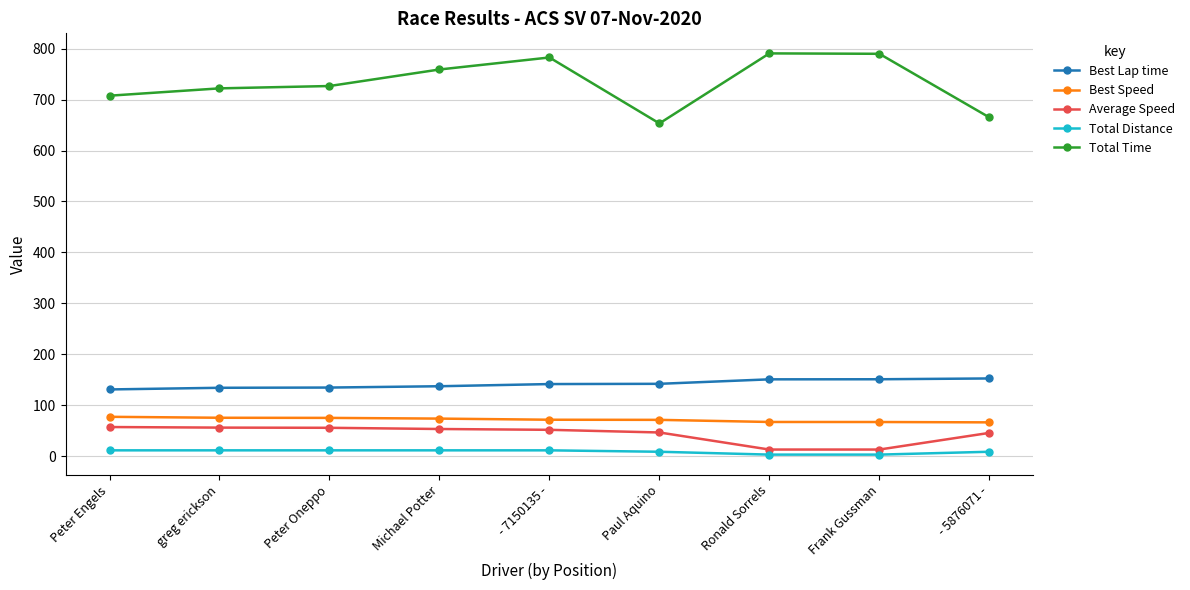

True or false: Average Speed and Best Speed intersect in this chart.

False